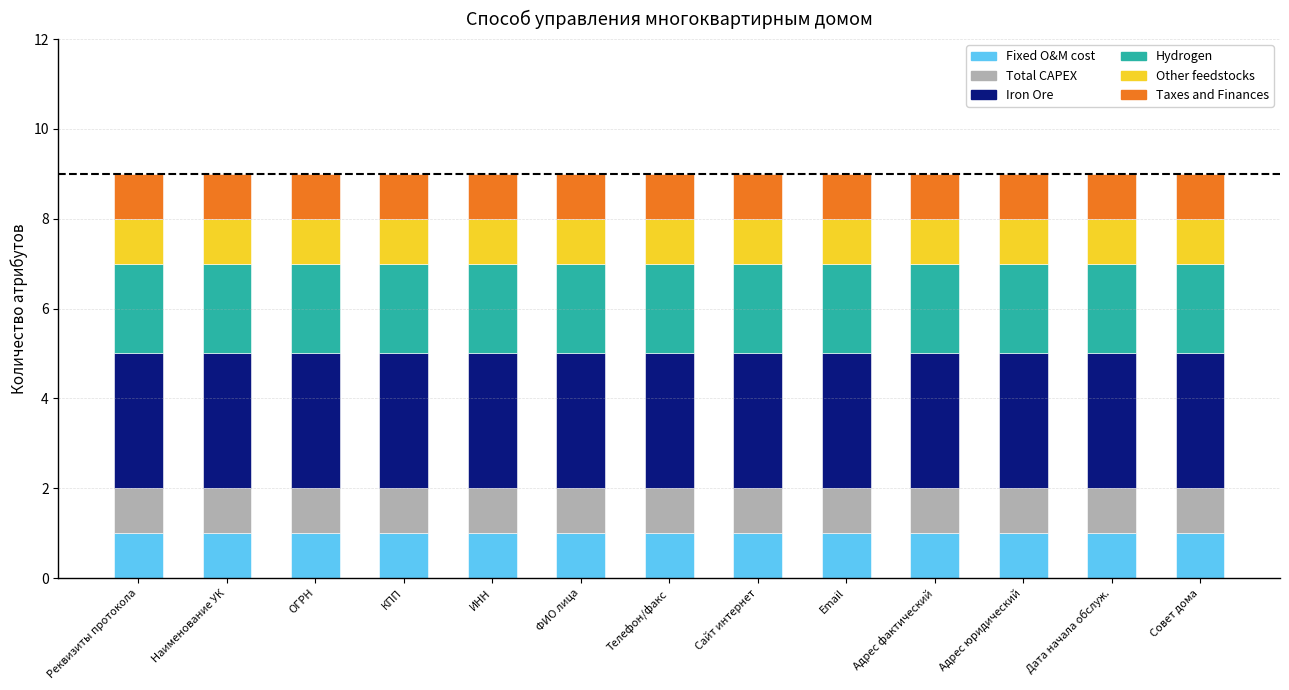

What is the total value across all series at Email?

9